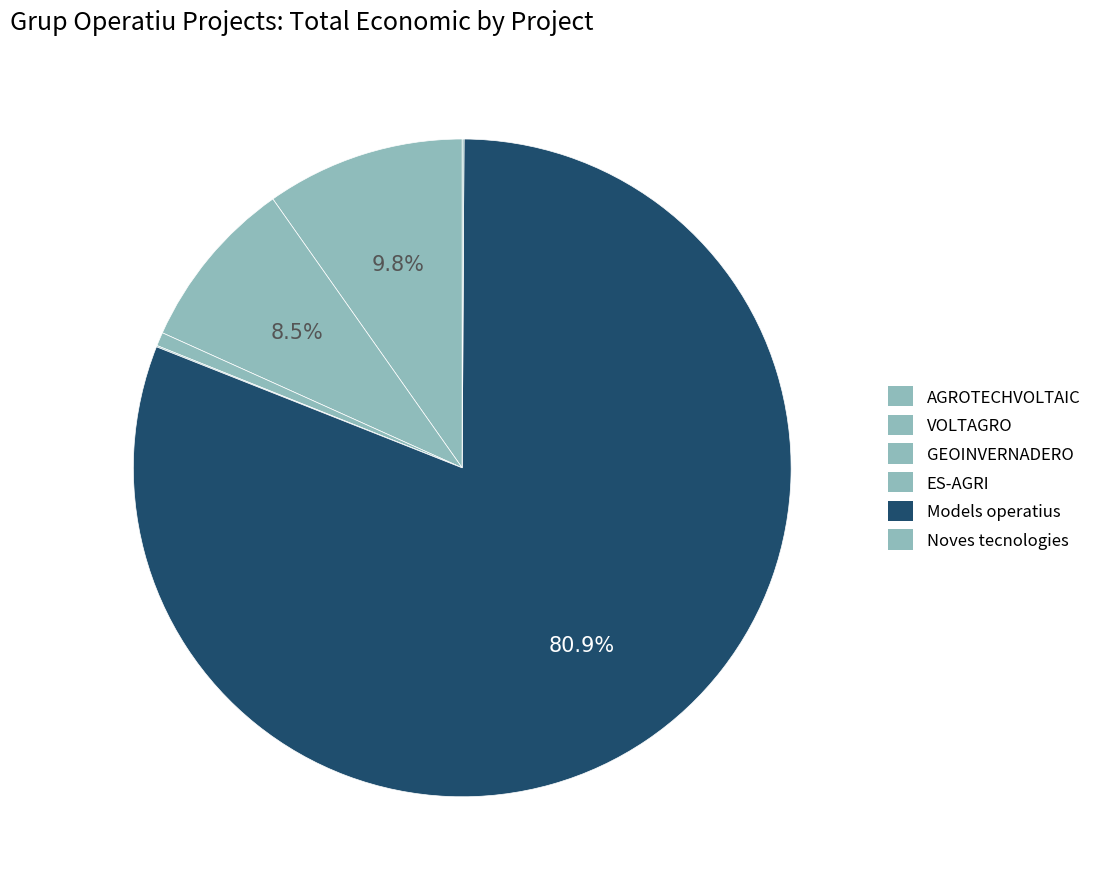

The ES-AGRI slice represents 0% of the pie. True or false?

True